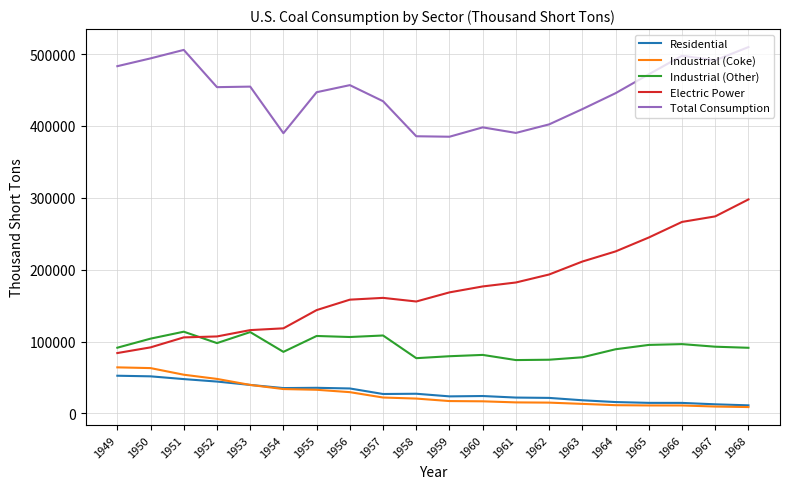

Does the chart have visible grid lines?

Yes